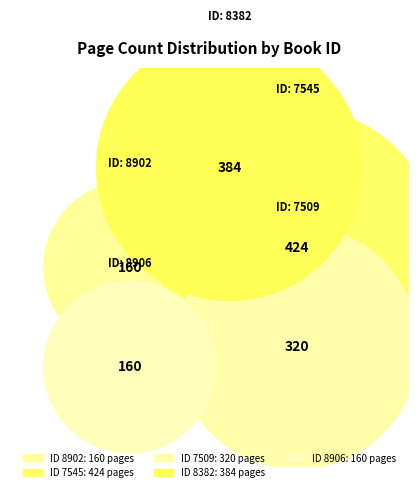

Which category has the smallest portion of the pie?

8902